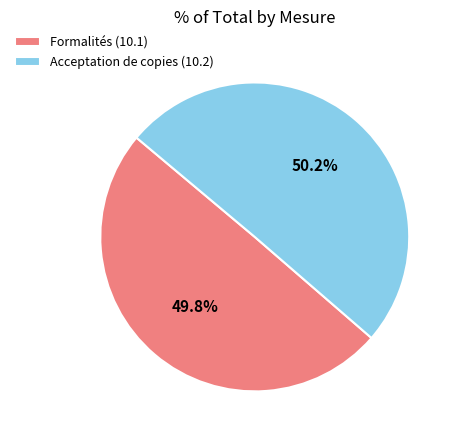

How many slices are in this pie chart?

2